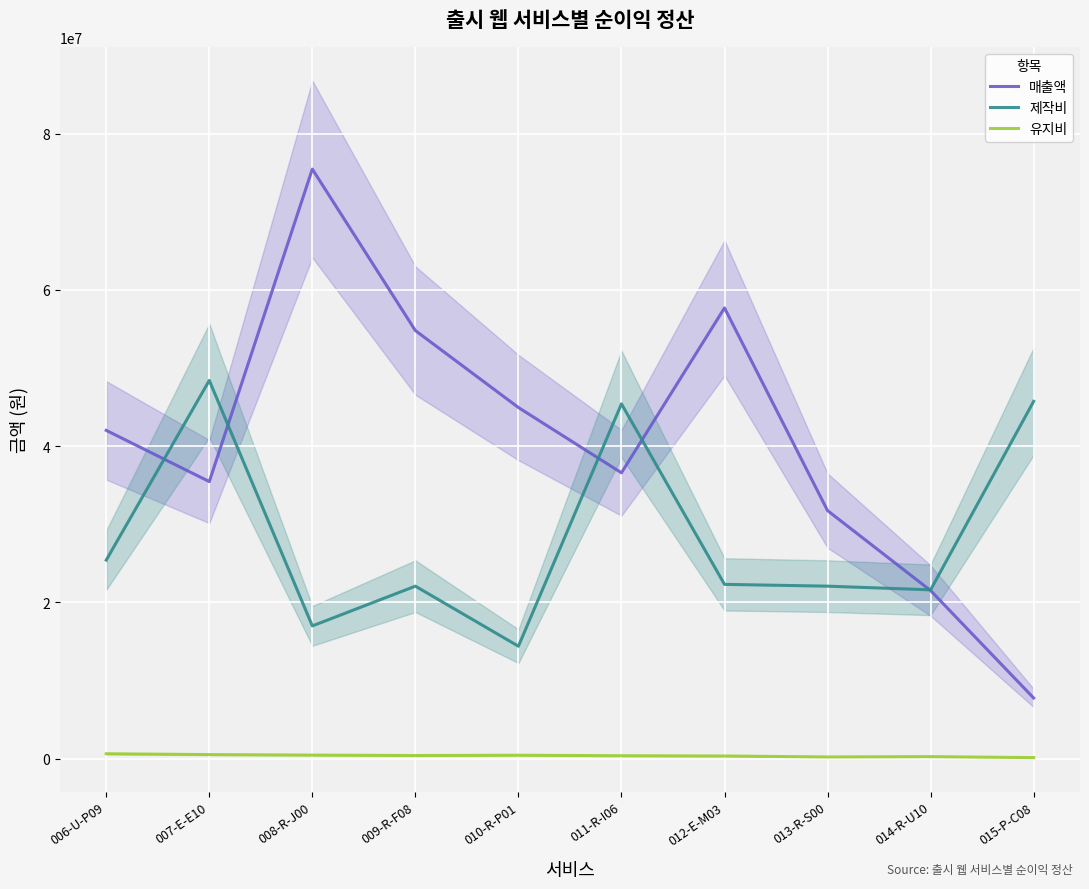

At which label does 매출액 reach its peak?

008-R-J00